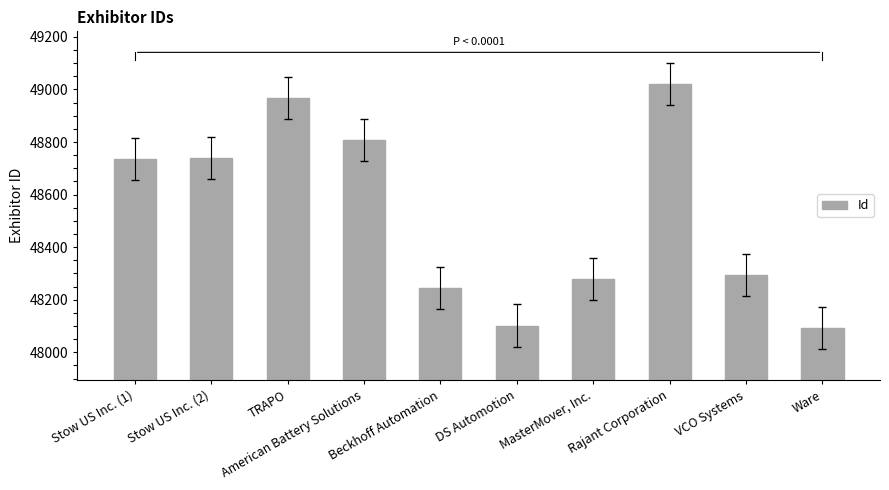

Approximately how many times larger is the value at Beckhoff Automation compared to VCO Systems?

1.0